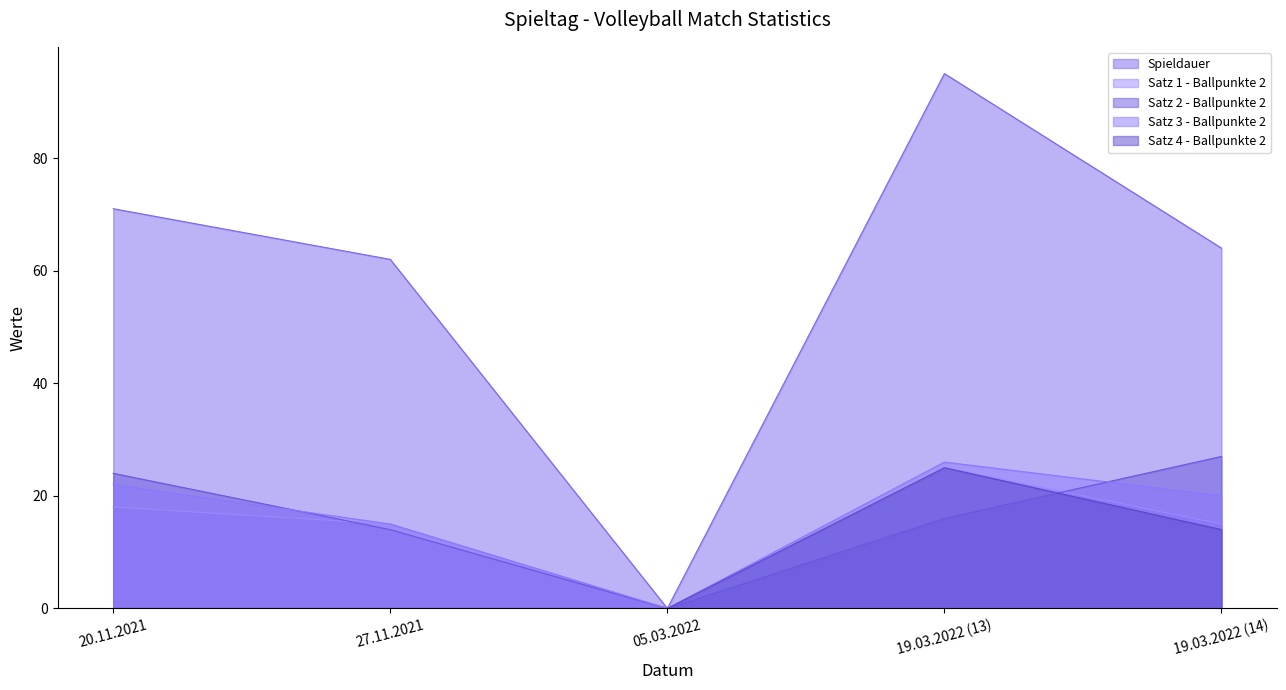

At which label is Spieldauer closest to 47?

27.11.2021